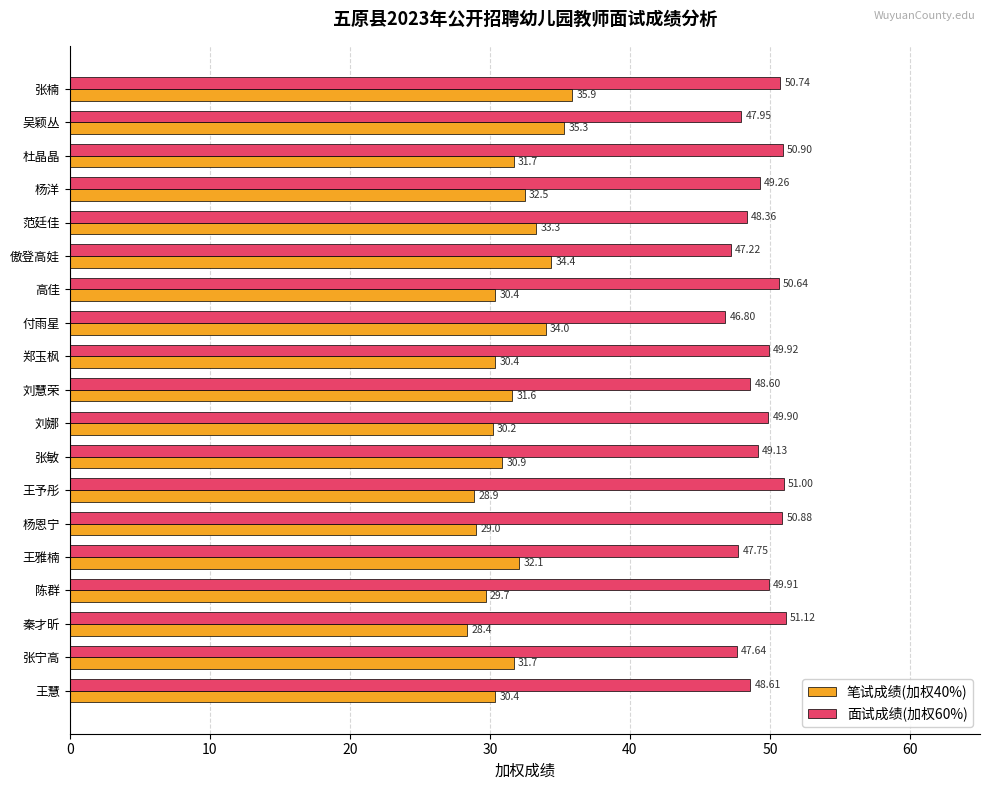

What is the smallest value displayed?

28.4